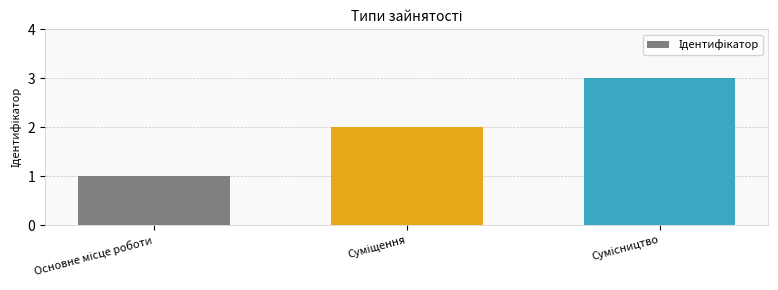

What is the sum of all values?

6